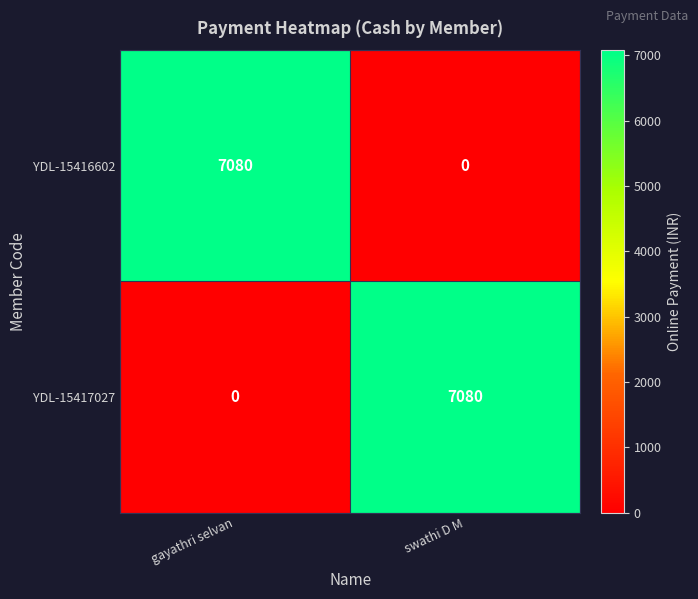

What is the difference between the YDL-15417027 values at swathi D M and gayathri selvan?

7080